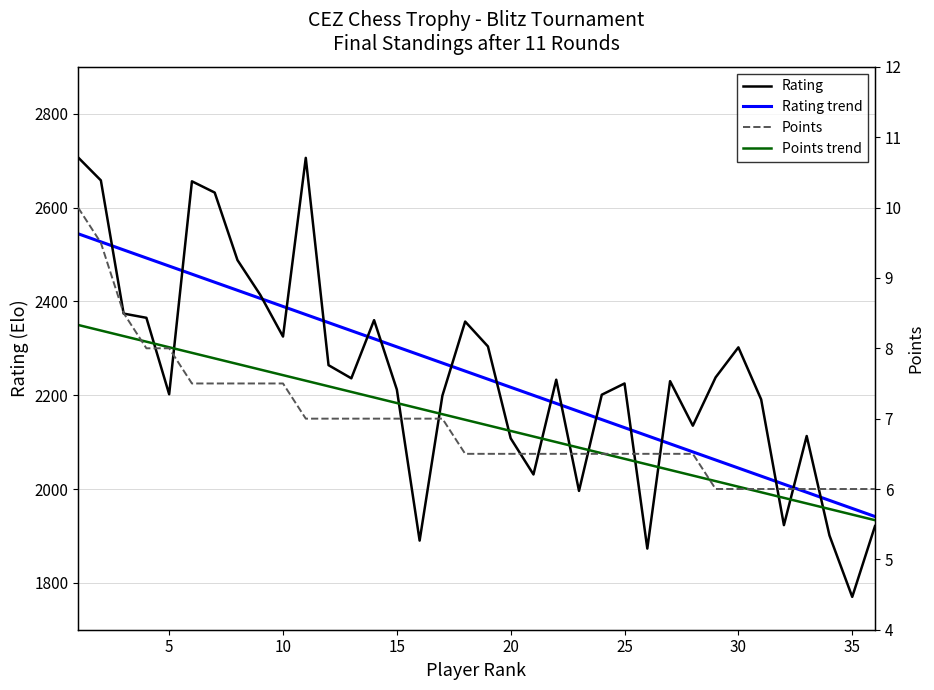

At 5, list the series in order from smallest to largest.

Points, Points trend, Rating, Rating trend